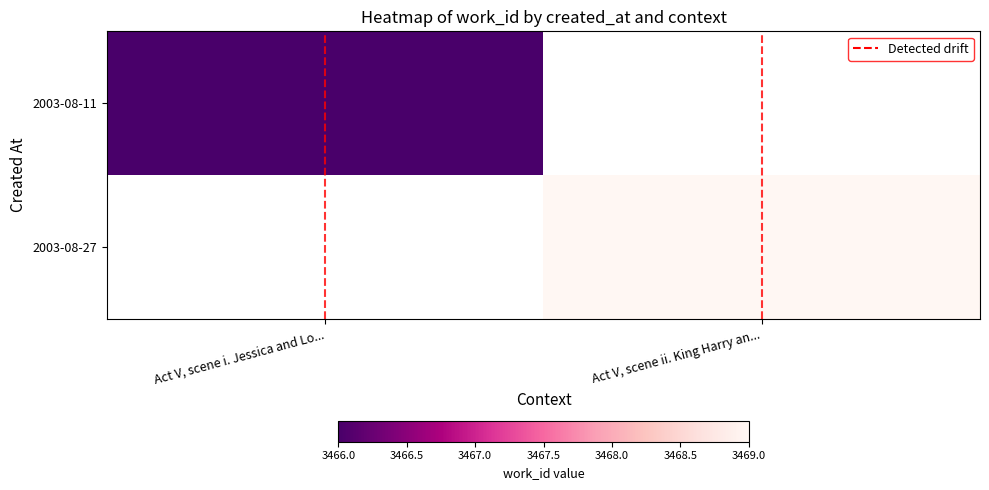

Rank the categories by Detected drift value from lowest to highest.

Act V, scene i. Jessica and Lo..., Act V, scene i. Jessica and Lo...